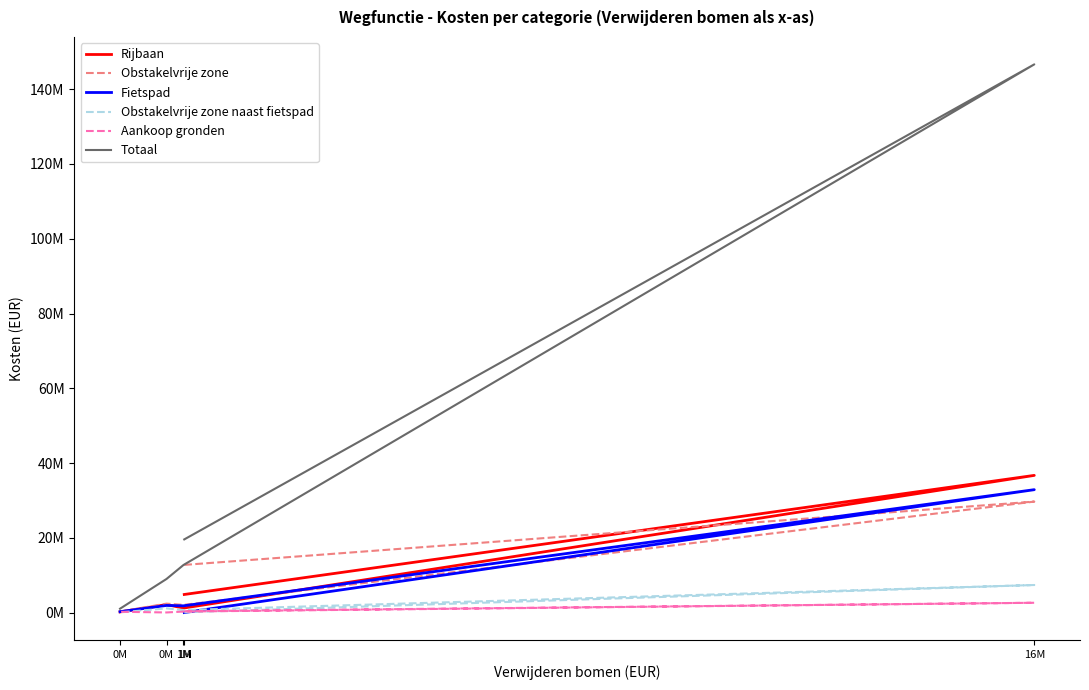

Is it true that Obstakelvrije zone naast fietspad equals 67193.7 at 1M?

True